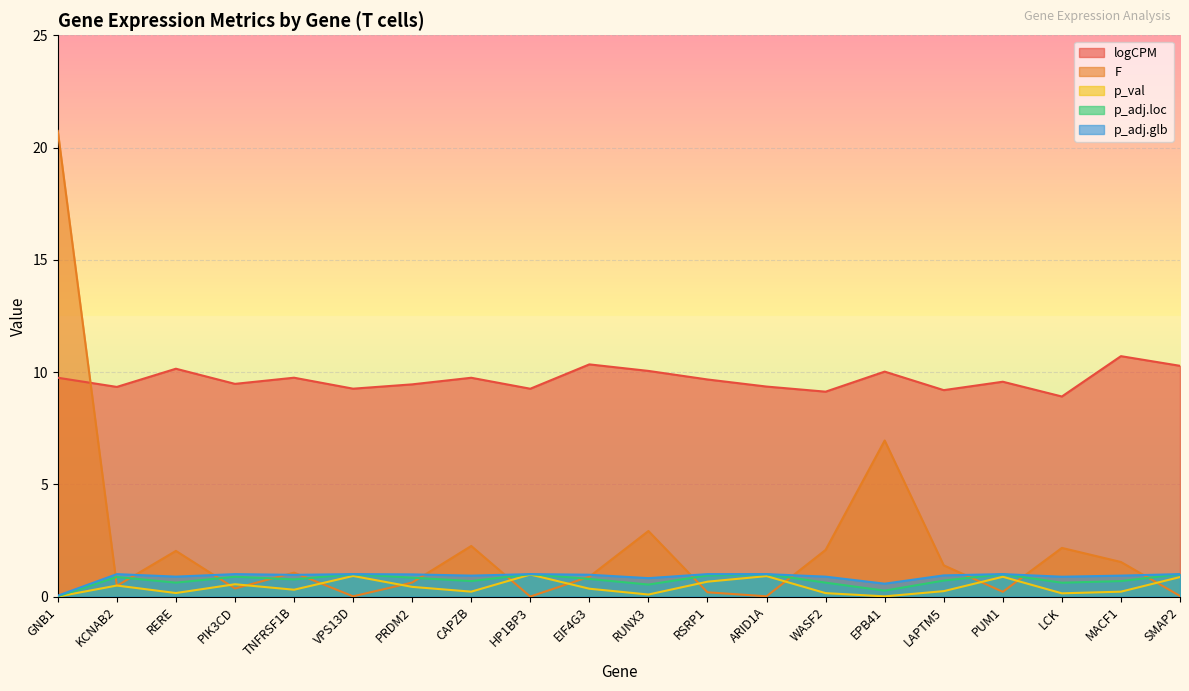

How many lines are shown in the chart?

5